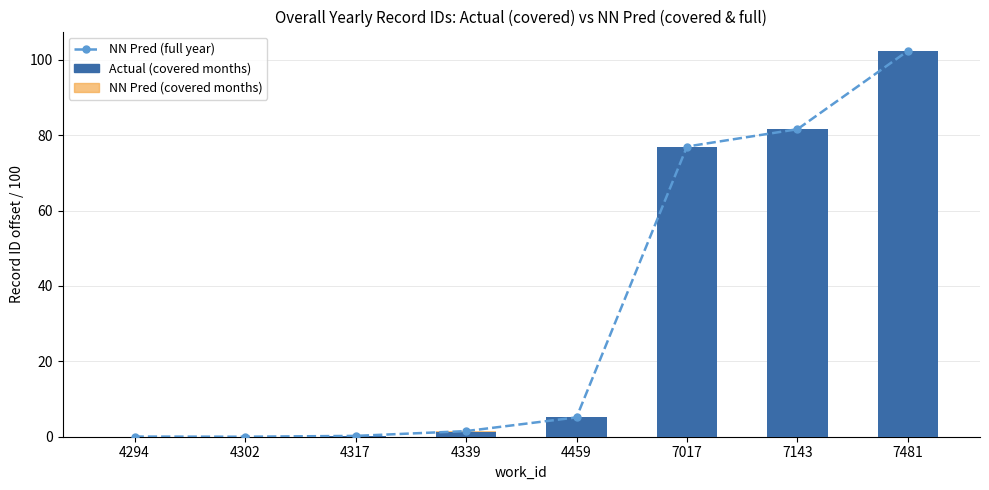

Is the value of NN Pred (covered months) at 4302 greater than the value of Actual (covered months) at 4339?

No